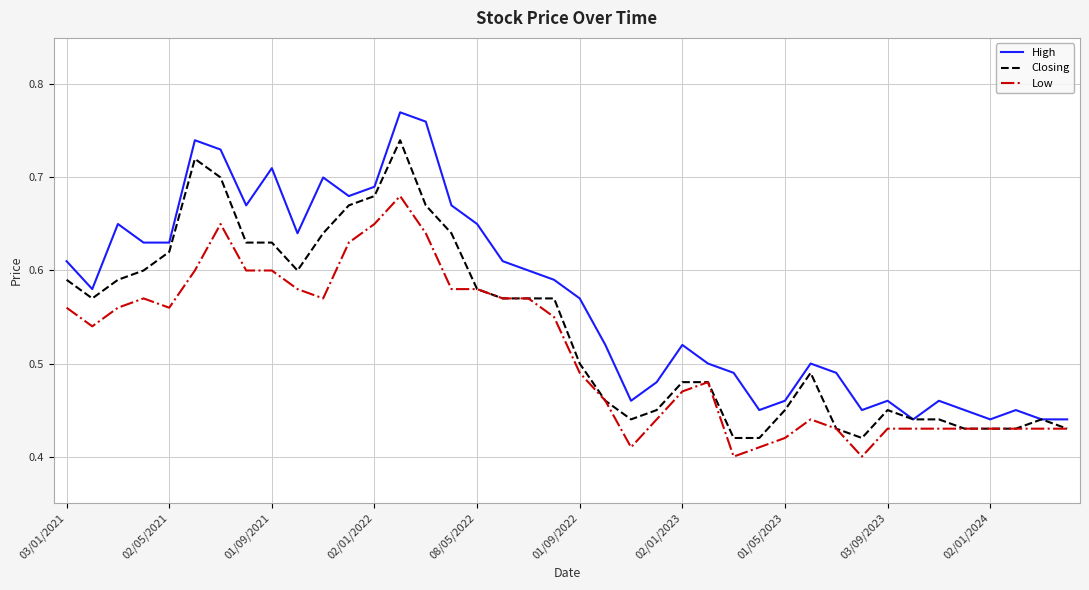

True or false: Low and High intersect in this chart.

False